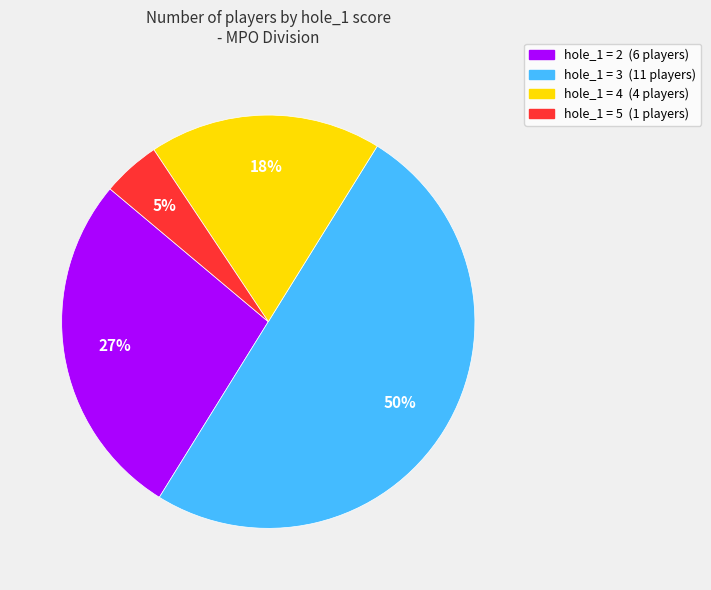

Rank the categories by value from highest to lowest.

hole_1 = 3 (11 players), hole_1 = 2 (6 players), hole_1 = 4 (4 players), hole_1 = 5 (1 players)